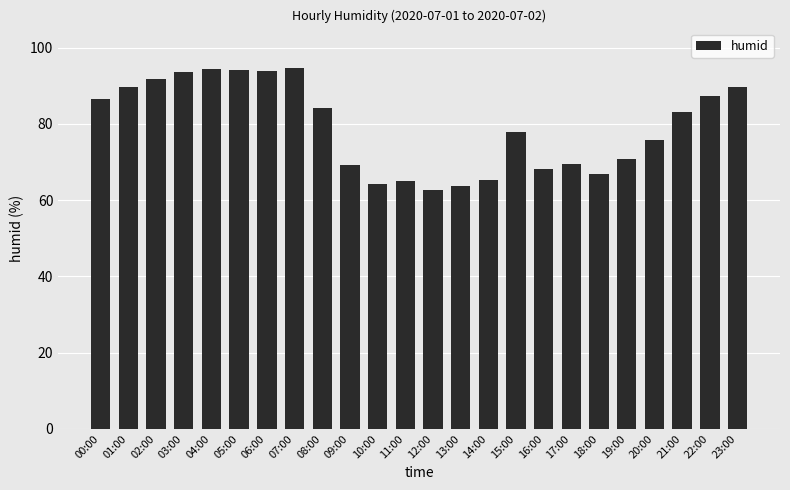

True or false: the data shows 101.6 at 20:00.

False